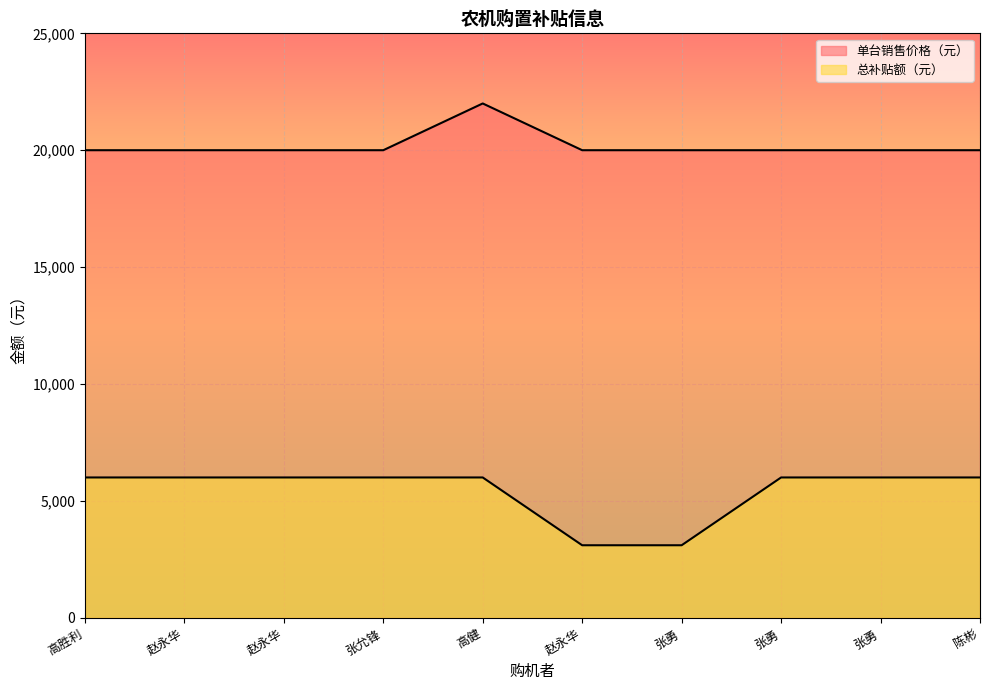

What is the maximum value shown in the chart?

22000